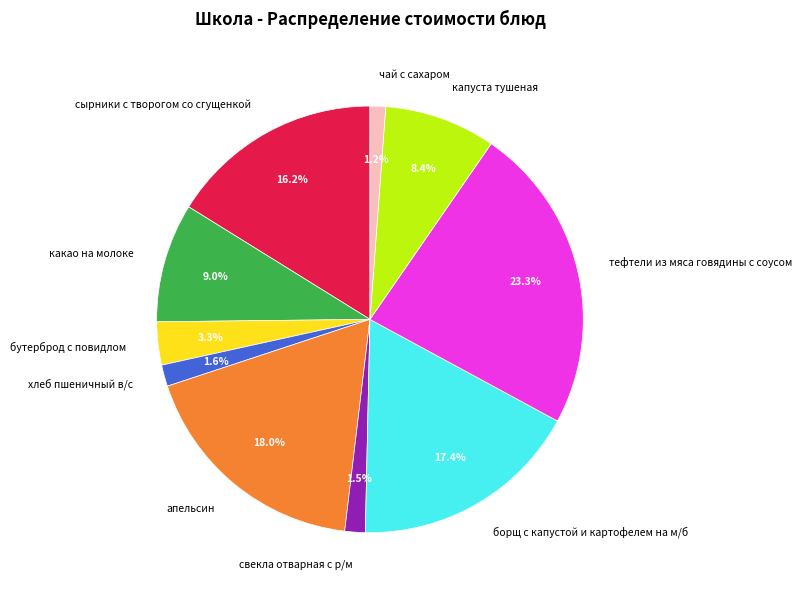

Count the number of slices in the pie.

10